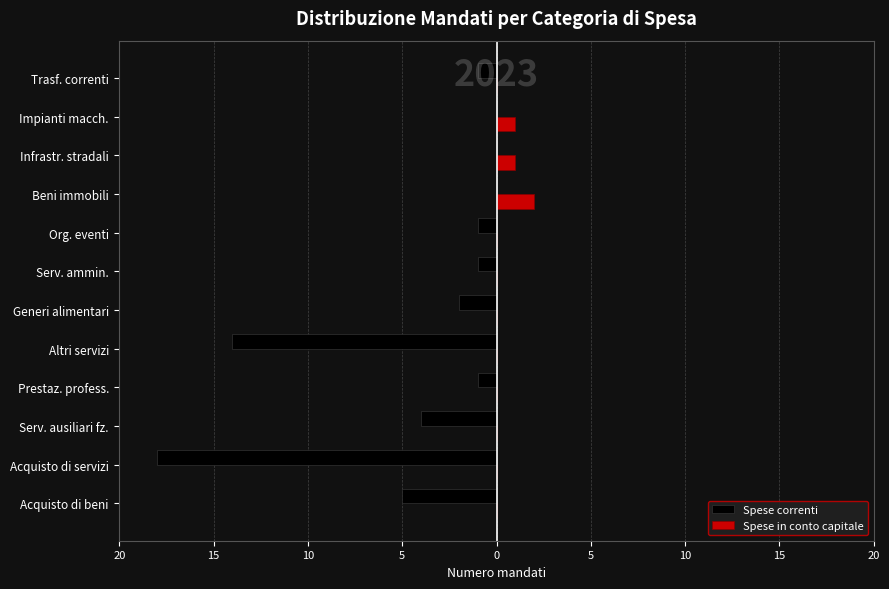

Rank the series by their average value, from lowest to highest.

Spese correnti, Spese in conto capitale